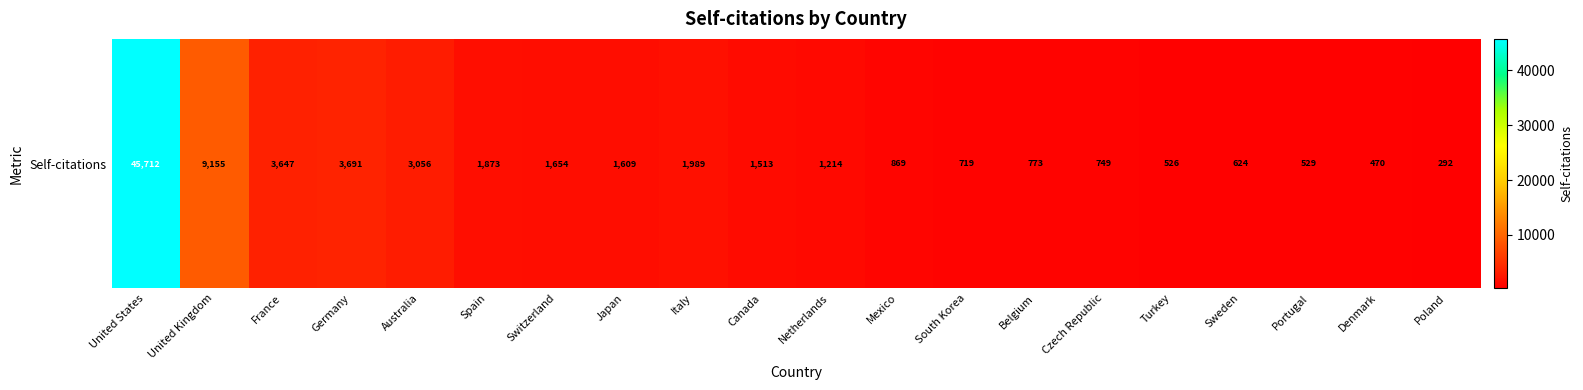

What is the approximate value at Mexico, to the nearest 100?

900